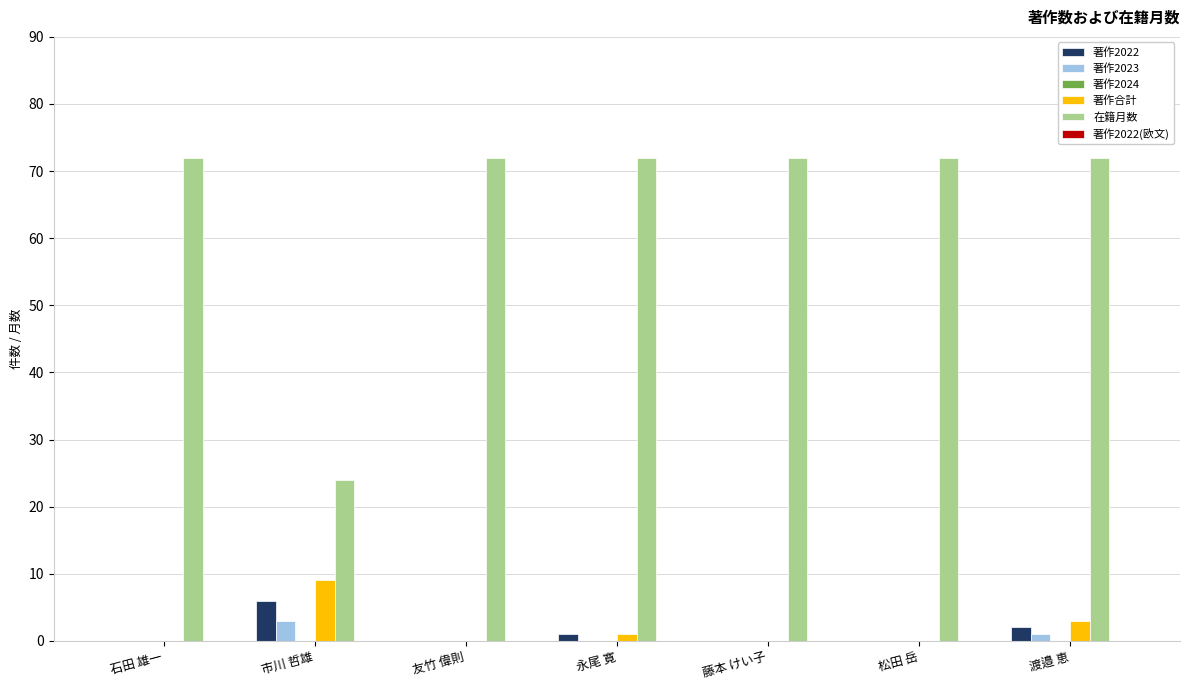

What is the maximum value shown in the chart?

72